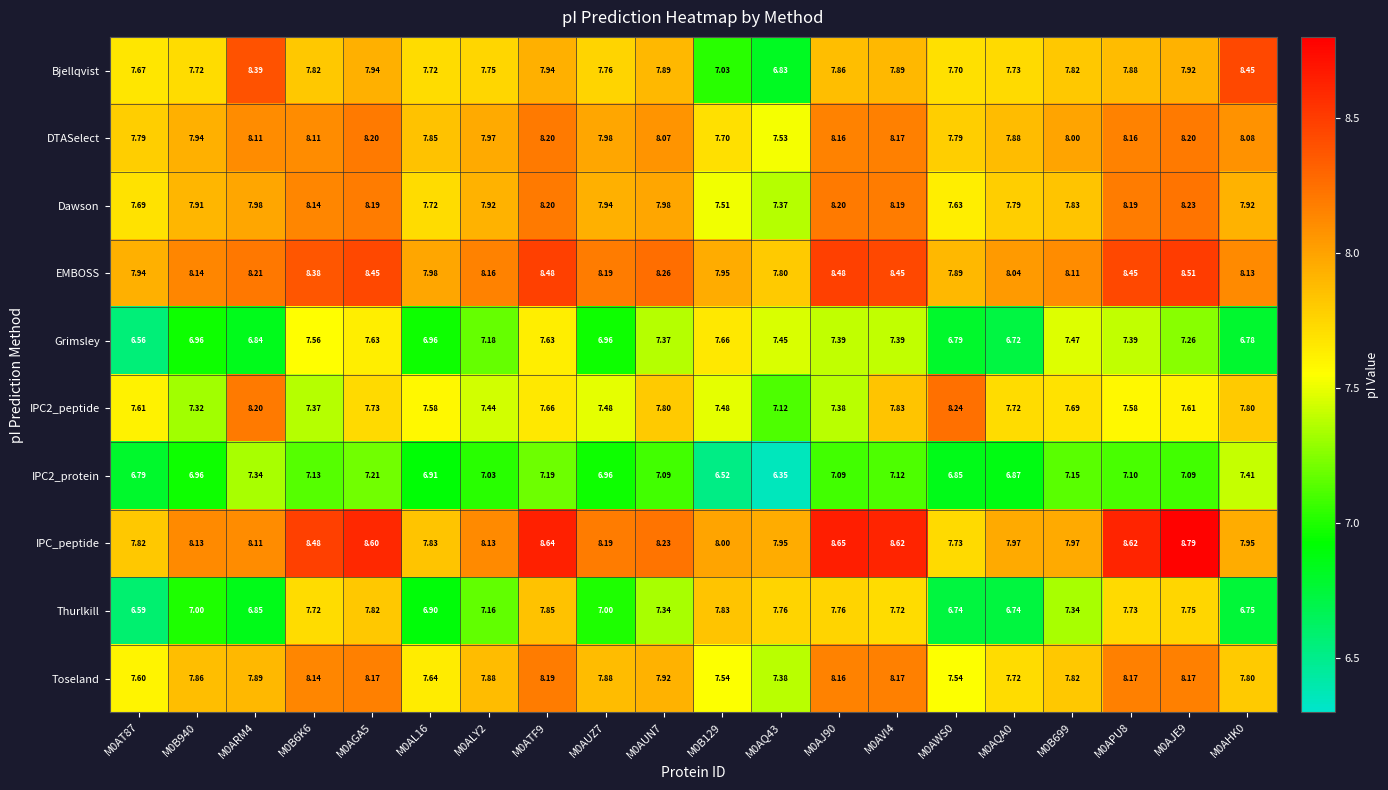

How many data points in Thurlkill are less than 7?

6